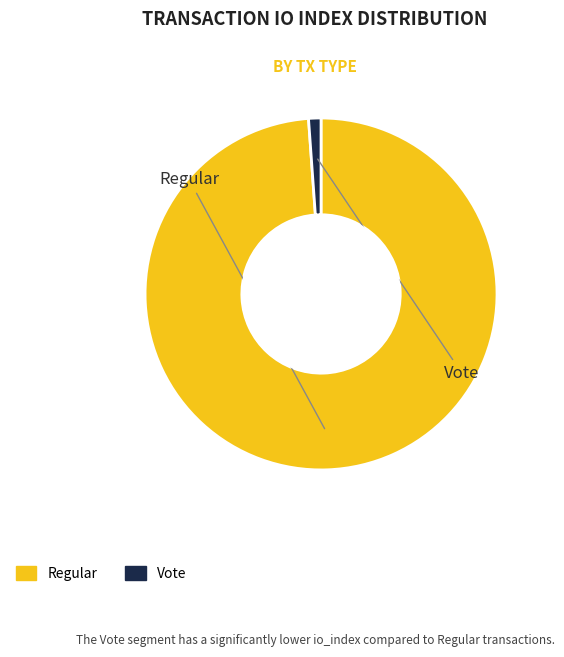

Count the number of slices in the pie.

2